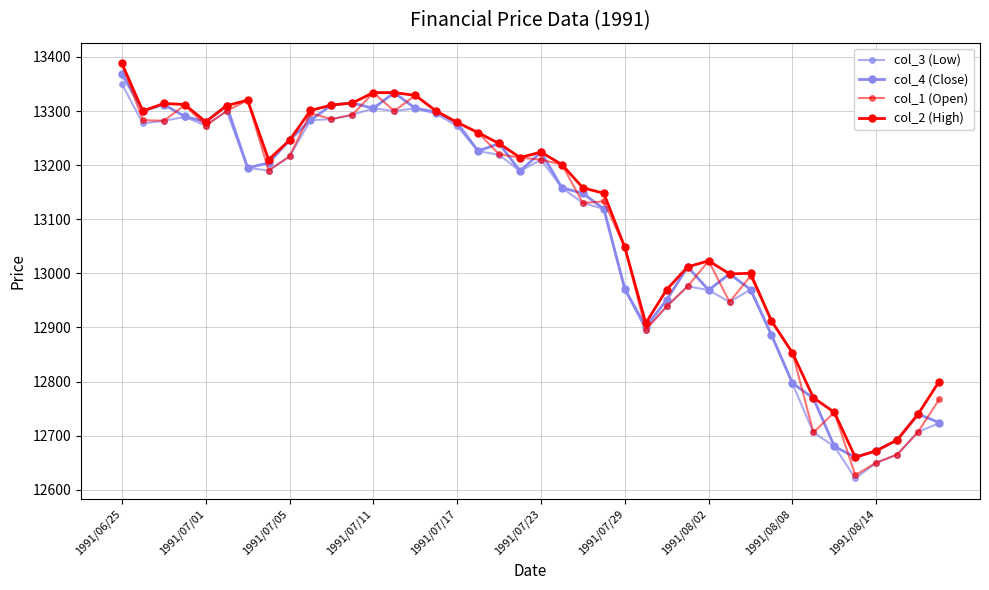

Reading left to right, list all the values displayed in this chart.

col_3 (Low): 13350	13277	13282	13289	13273	13300	13195	13190	13216	13283	13285	13293	13305	13300	13305	13295	13272	13226	13219	13189	13210	13158	13130	13119	12970	12896	12939	12976	12969	12947	12970	12886	12796	12706	12680	12621	12650	12665	12707	12723
col_4 (Close): 13369	13300	13312	13290	13280	13310	13195	13204	13246	13283	13311	13315	13305	13334	13305	13298	13278	13226	13240	13189	13224	13158	13148	13119	12971	12901	12951	13012	12969	12999	12970	12886	12797	12769	12680	12660	12672	12692	12740	12724
col_1 (Open): 13388	13283	13282	13311	13273	13300	13320	13190	13216	13296	13285	13293	13334	13300	13329	13299	13279	13260	13220	13214	13210	13201	13130	13133	13048	12896	12939	12976	13023	12947	12995	12912	12853	12706	12743	12627	12650	12665	12707	12767
col_2 (High): 13388	13300	13314	13312	13280	13310	13320	13210	13246	13301	13311	13315	13334	13334	13329	13300	13279	13260	13240	13214	13224	13201	13158	13148	13048	12908	12970	13012	13023	12999	13000	12912	12853	12770	12743	12660	12672	12692	12740	12800